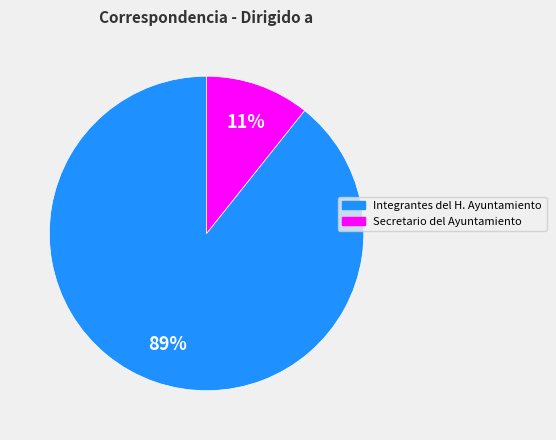

To the nearest percent, what portion does Integrantes del H. Ayuntamiento represent?

89%